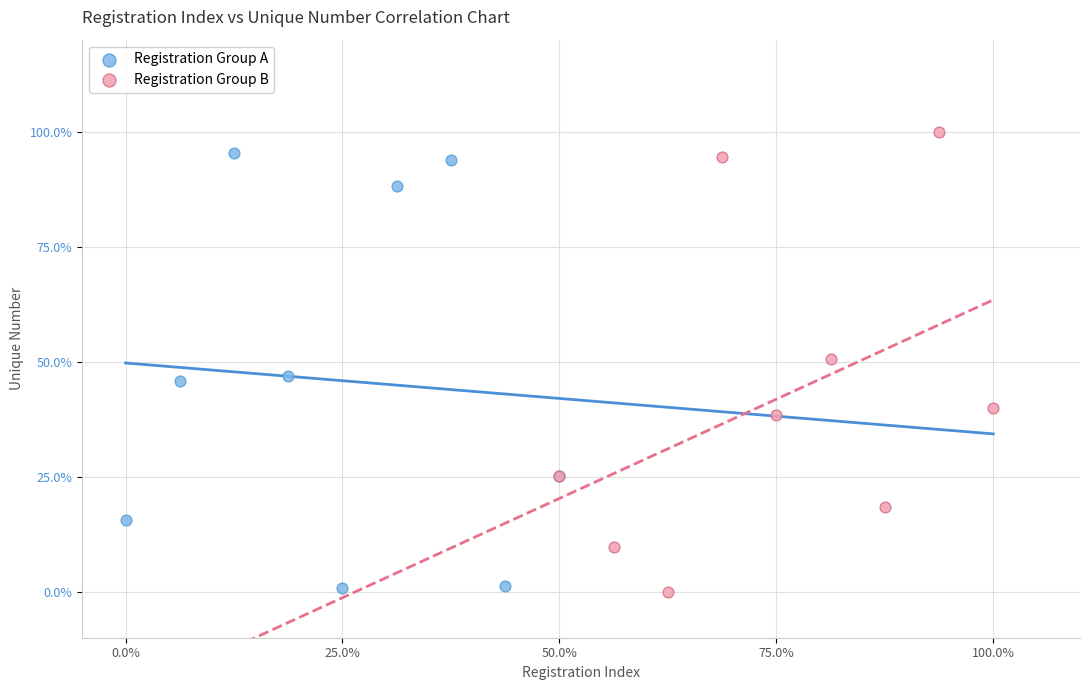

Which series has the widest spread of Y values?

Registration Group B